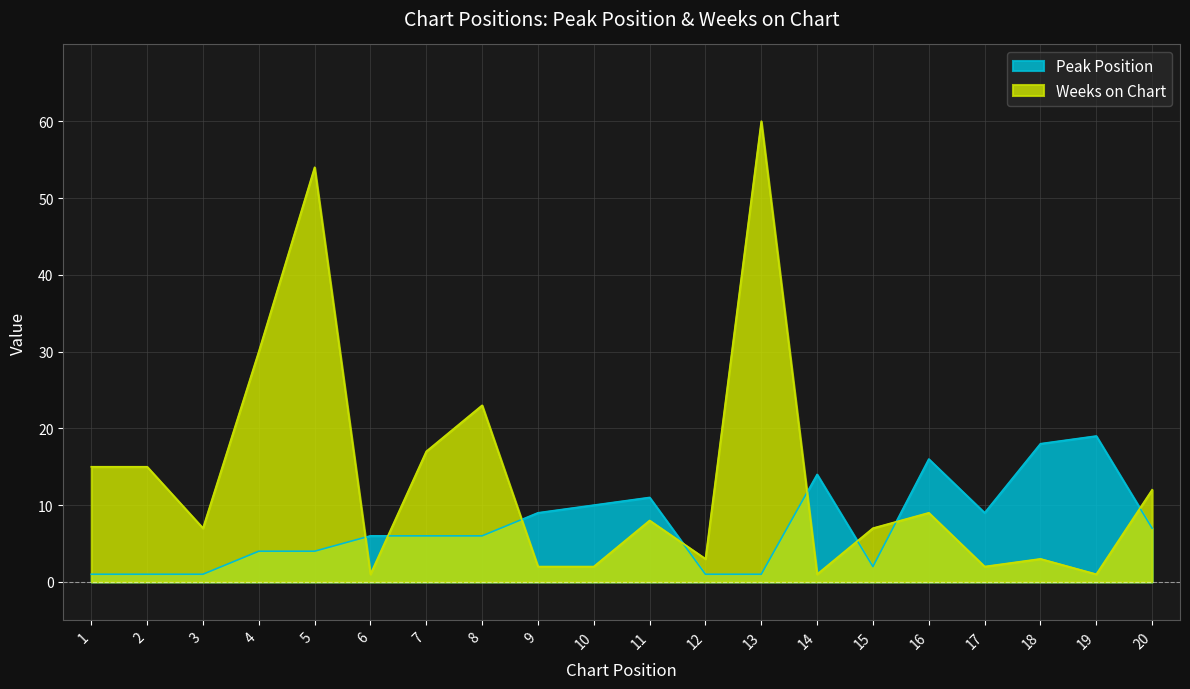

How many times do Peak Position and Weeks on Chart cross each other?

8